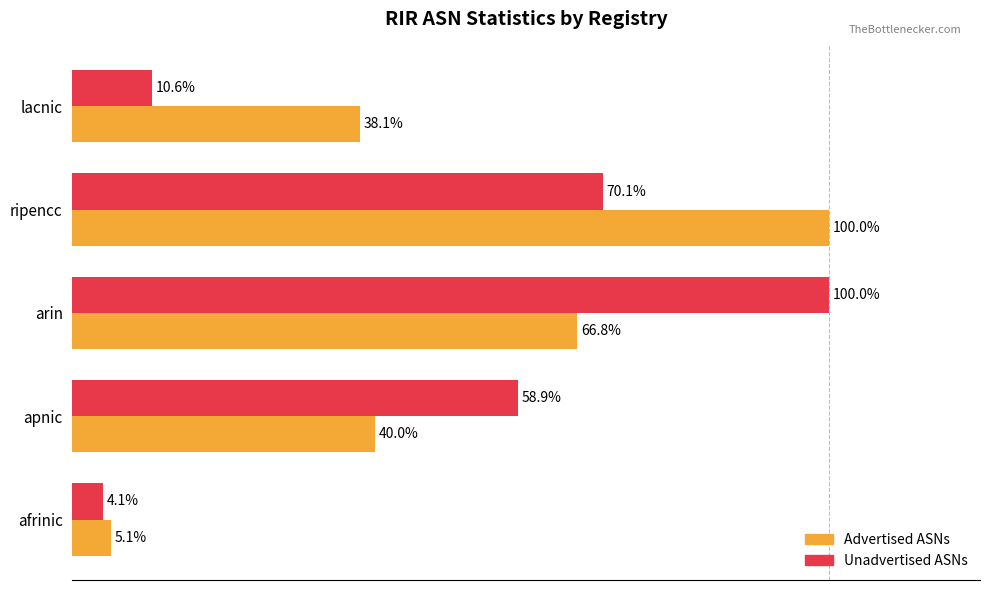

Rank the categories by Advertised ASNs value from lowest to highest.

afrinic, lacnic, apnic, arin, ripencc